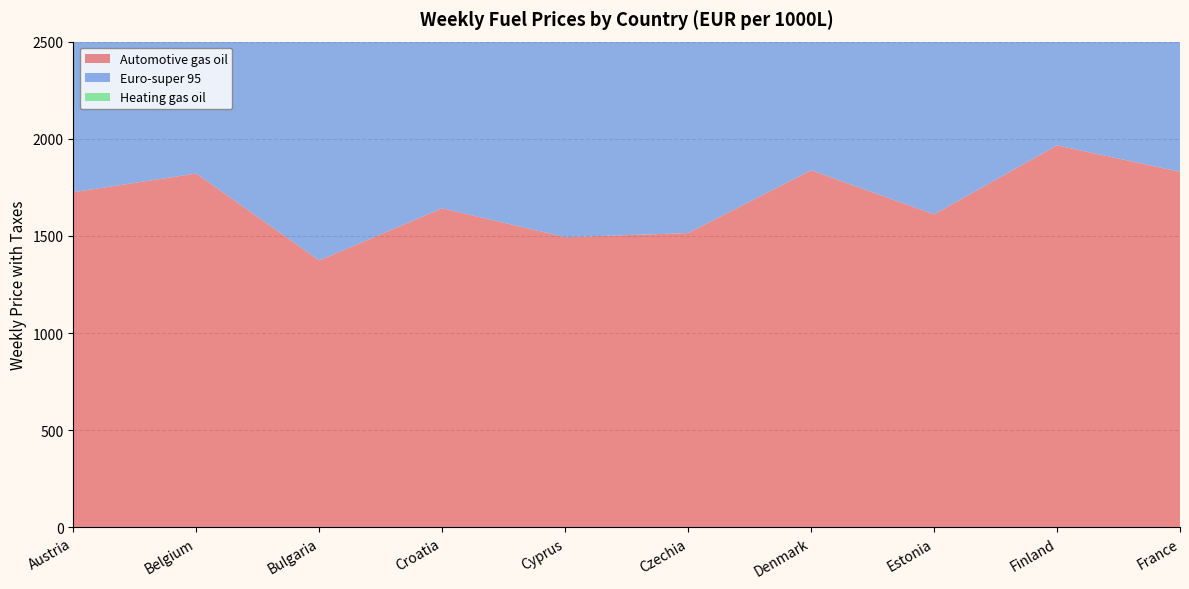

Reading left to right, list all the values displayed in this chart.

Automotive gas oil: 1725.0	1821.1	1373.9	1642.0	1493.7	1514.7	1837.8	1611.0	1966.0	1830.2
Euro-super 95: 1600.0	1644.6	1331.1	1510.0	1365.7	1500.9	2033.6	1613.0	1865.0	1871.0
Heating gas oil: 1263.7	990.5	0.0	1065.0	1063.3	1064.8	1972.5	1244.0	1569.0	0.0